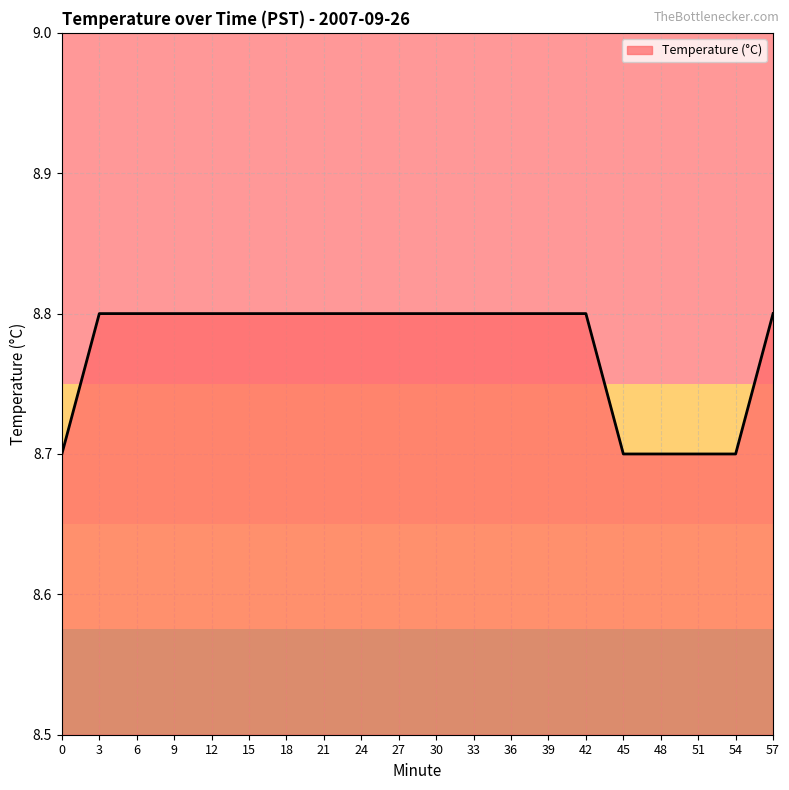

True or false: the data shows 8.7 at 45.

True